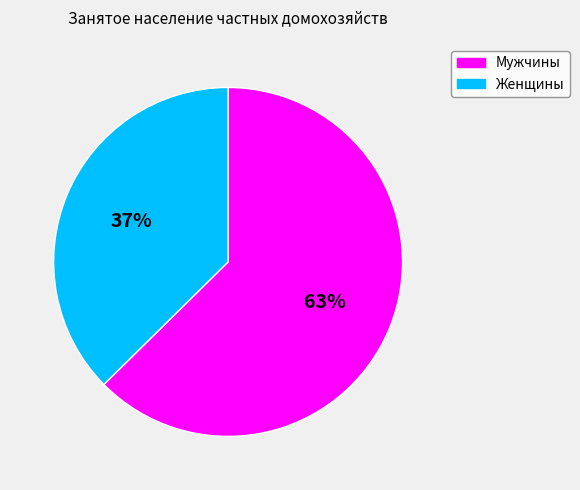

How many segments does this pie chart have?

2